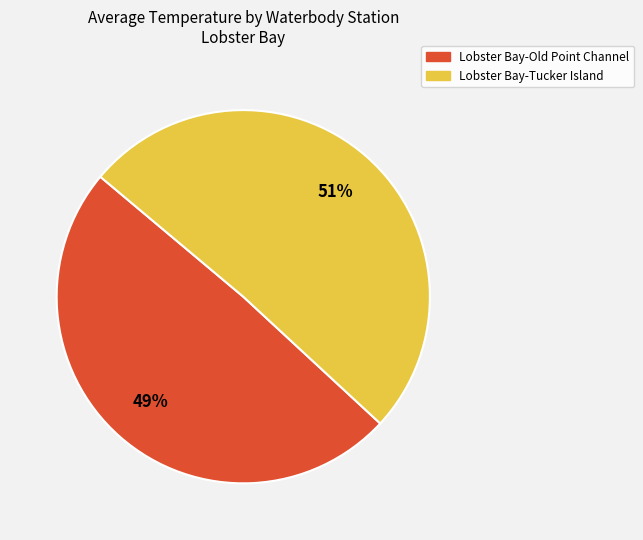

Is the sum of Lobster Bay-Tucker Island and Lobster Bay-Old Point Channel greater than half?

Yes